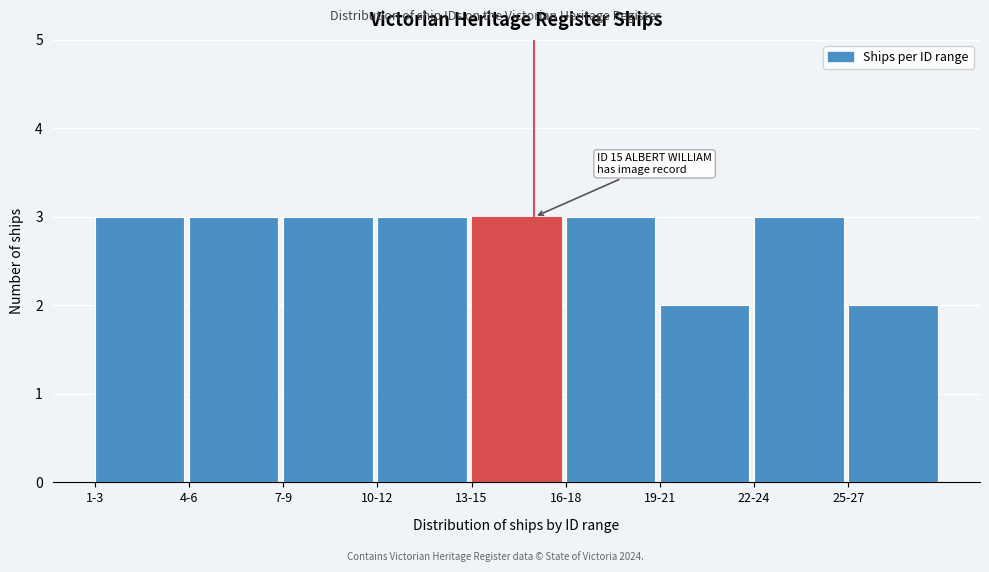

Reading left to right, transcribe all the data shown in this chart.

1-3=3	4-6=3	7-9=3	10-12=3	13-15=3	16-18=3	19-21=2	22-24=3	25-27=2